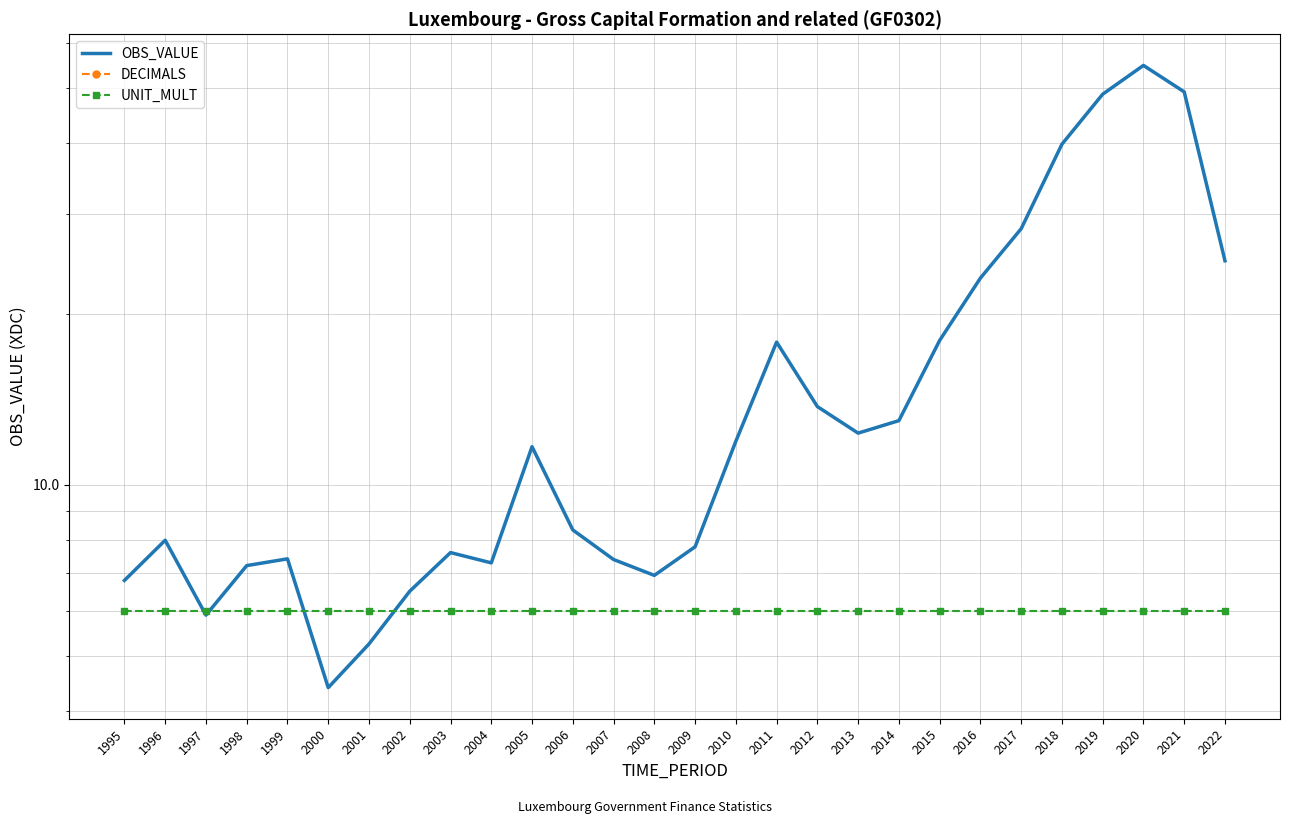

How many lines are shown in the chart?

3